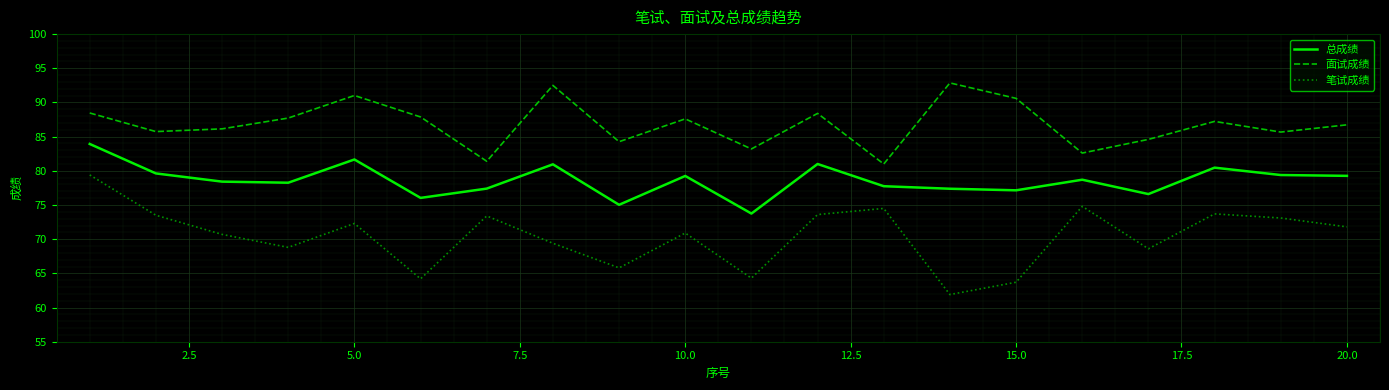

How many lines are shown in the chart?

3